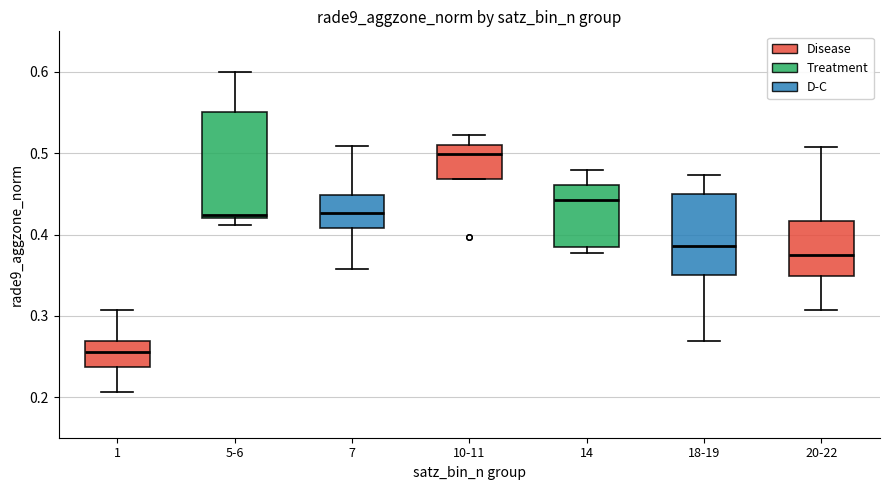

Which box is the tallest, from its lower edge to its upper edge?

5-6